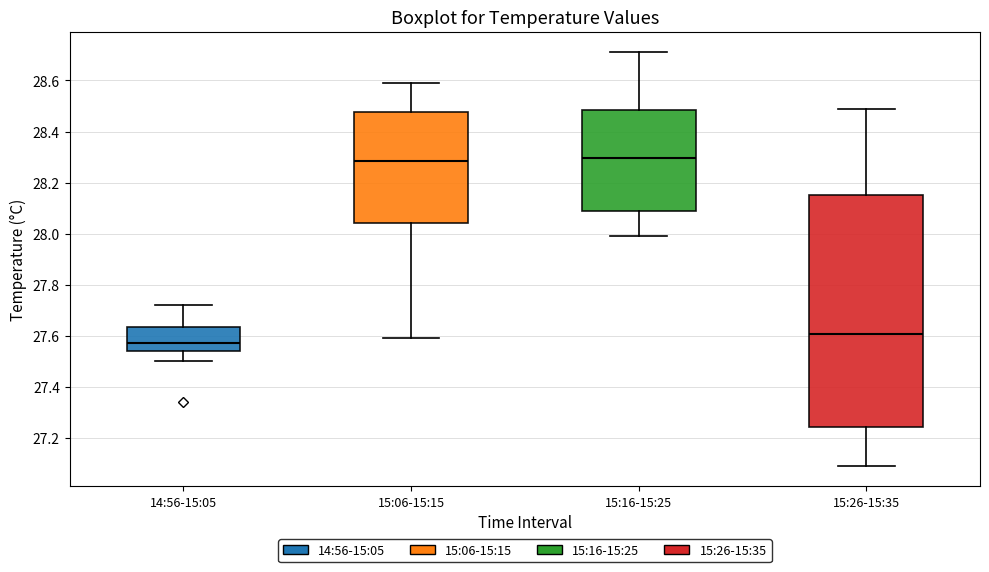

Reading left to right, transcribe this box plot: for each box, give where its median line is, the range the box spans, and where its two whiskers end, as read against the y-axis. The values are not printed on the chart, so give them approximately, as read against the axis.

14:56-15:05: median 27.58, box 27.54 to 27.64, whiskers 27.50 to 27.72
15:06-15:15: median 28.28, box 28.04 to 28.48, whiskers 27.60 to 28.60
15:16-15:25: median 28.30, box 28.08 to 28.48, whiskers 28.00 to 28.72
15:26-15:35: median 27.60, box 27.24 to 28.16, whiskers 27.10 to 28.50